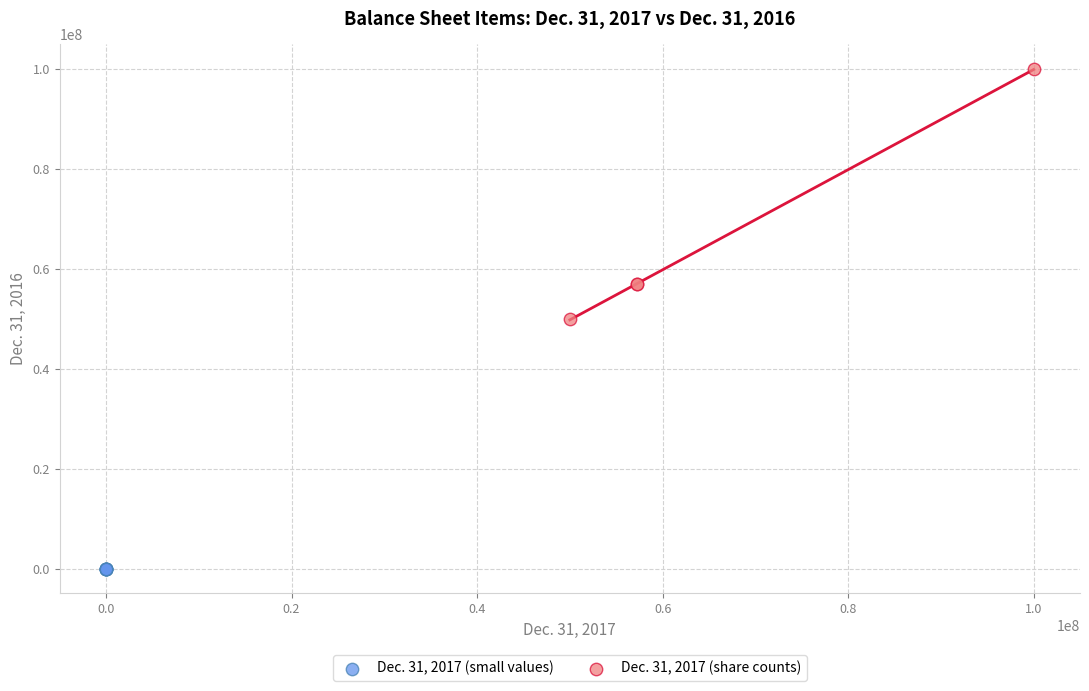

Which series reaches the maximum Y coordinate?

Dec. 31, 2017 (share counts)